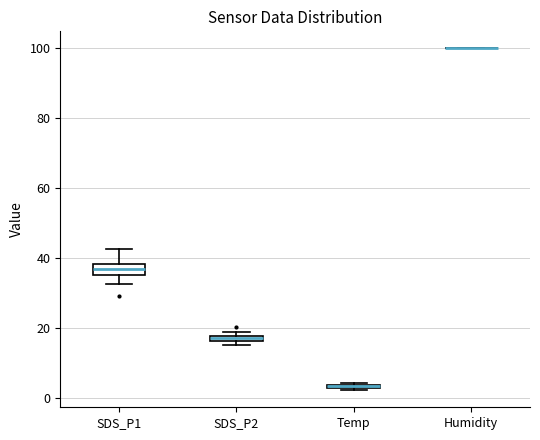

Where is the upper edge of the box for SDS_P1 on the y-axis? The values are not printed on the chart, so give them approximately, as read against the axis.

38